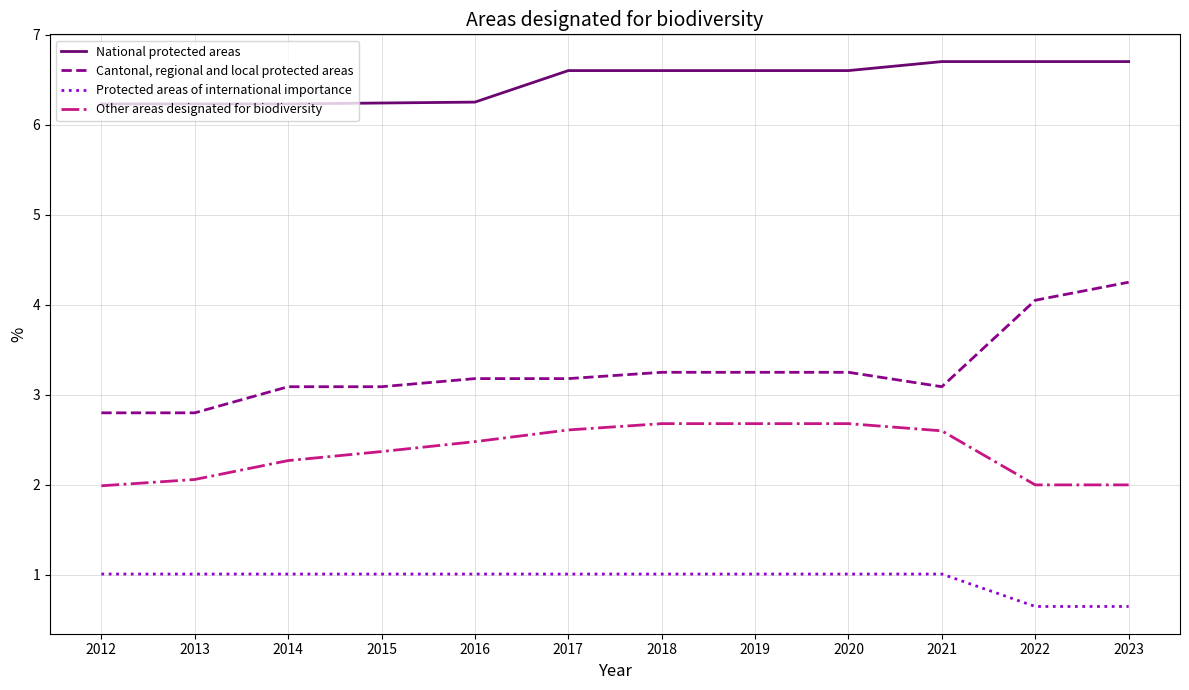

What is the maximum value for Protected areas of international importance?

1.0